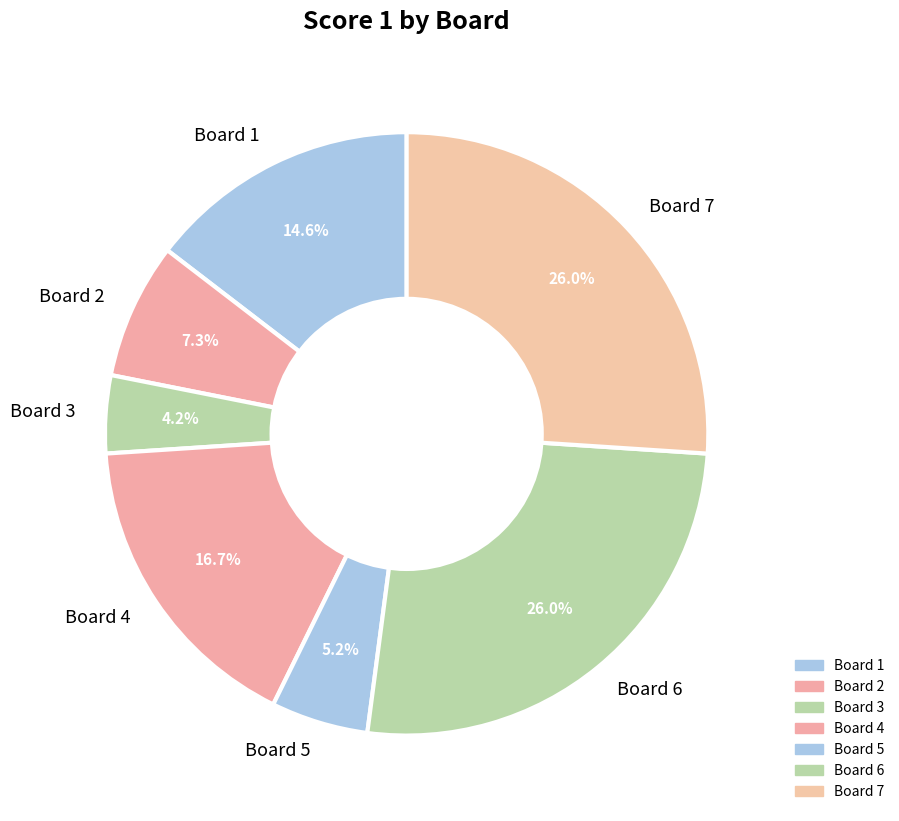

Which slice is the smallest?

Board 3